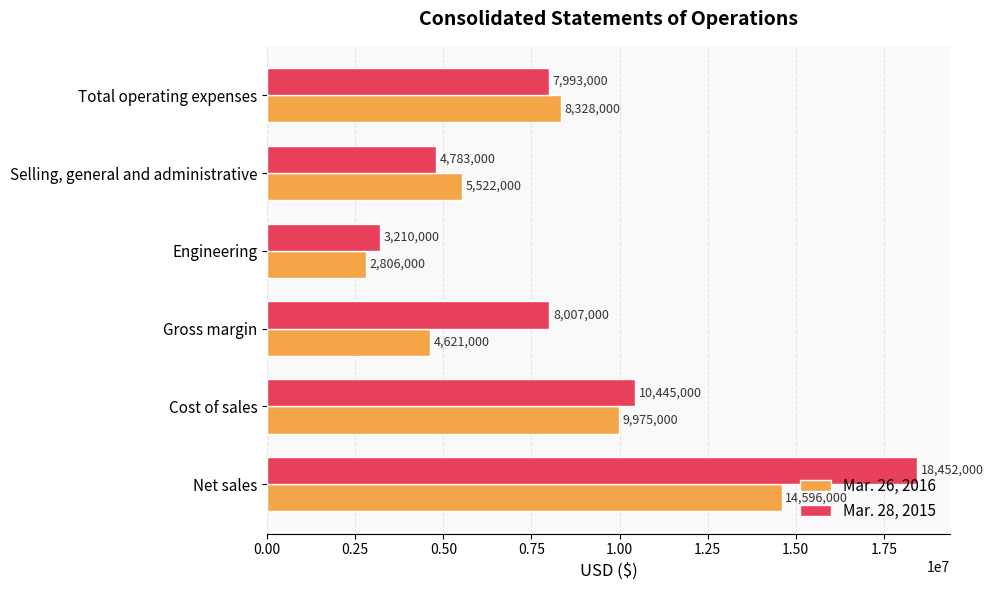

At Engineering, list the series in order from smallest to largest.

Mar. 26, 2016, Mar. 28, 2015